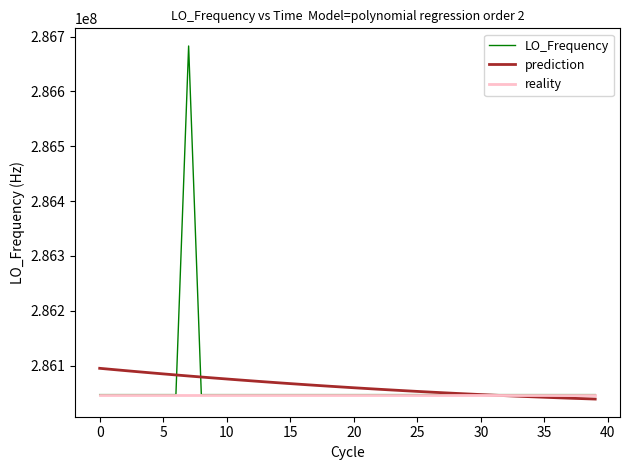

What is the average value of the reality series?

286047000.8